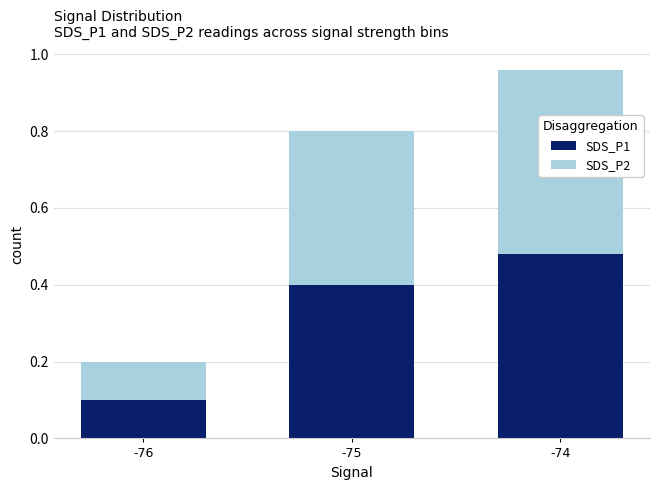

What is the total value across all series at -75?

0.8